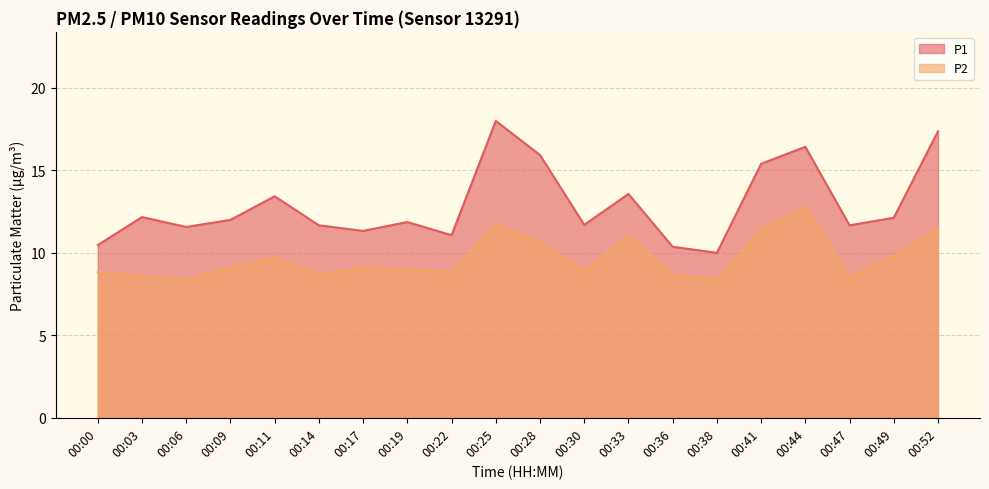

List the labels in order of P2 value, smallest first.

00:06, 00:38, 00:47, 00:03, 00:36, 00:14, 00:00, 00:22, 00:30, 00:19, 00:09, 00:17, 00:11, 00:49, 00:28, 00:33, 00:41, 00:52, 00:25, 00:44